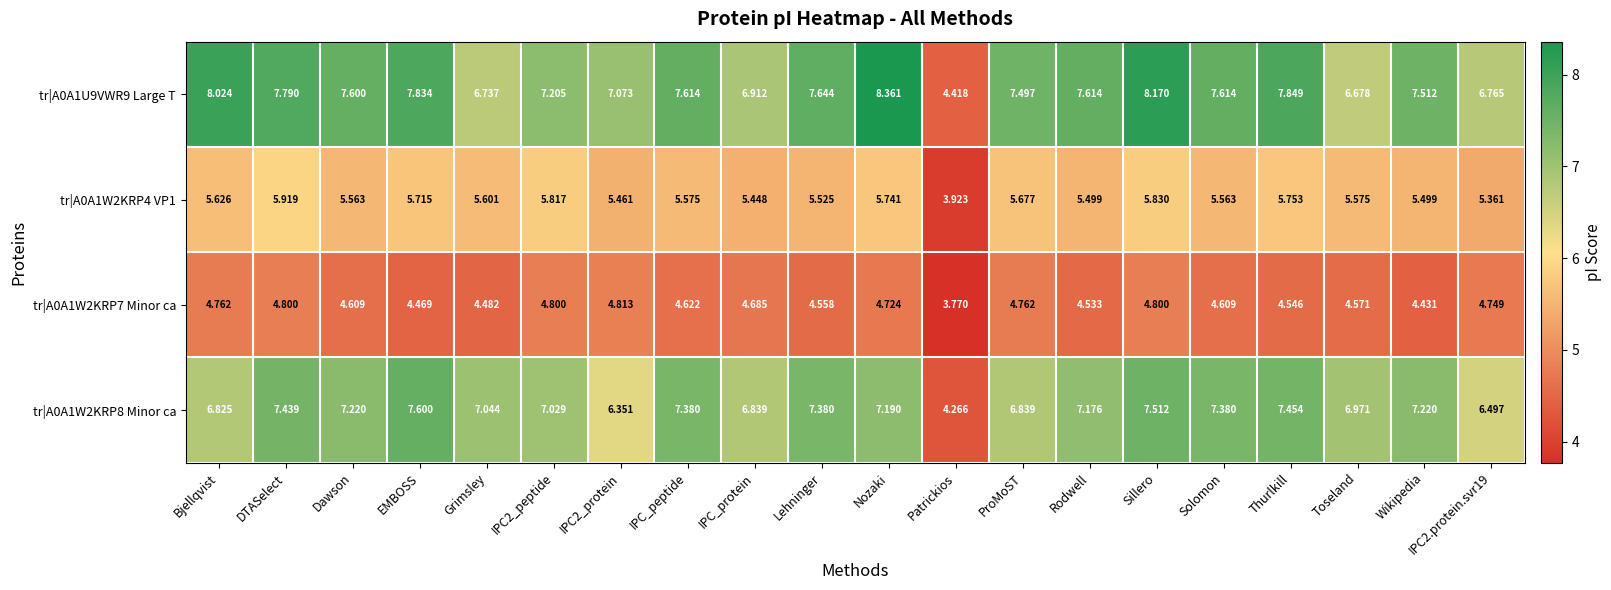

At which label does tr|A0A1U9VWR9 Large T first exceed 7?

Bjellqvist